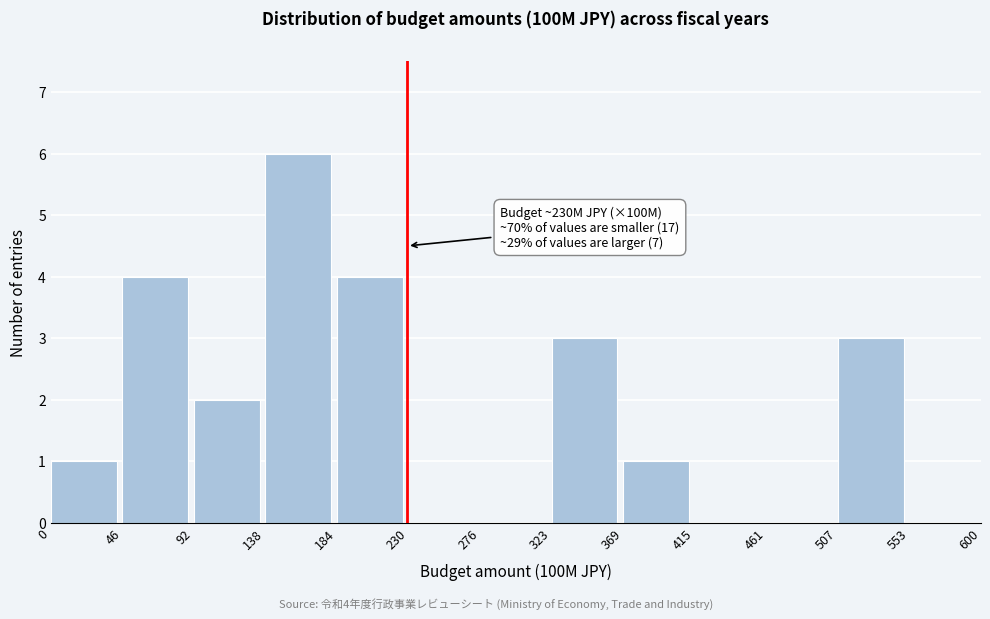

Over which range of the x-axis is the bar tallest?

138 to 184